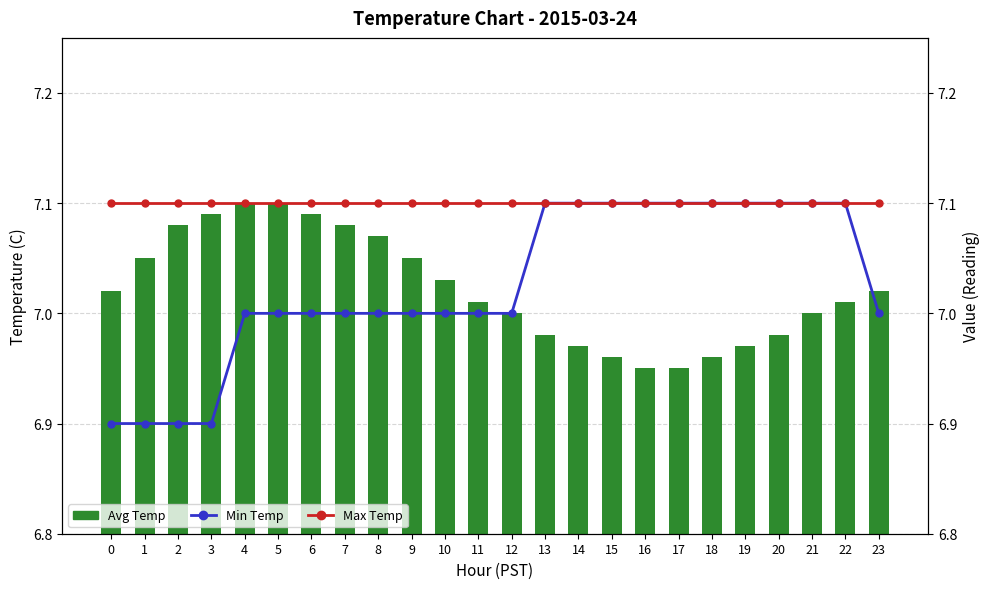

Rank the categories by Min Temp value from lowest to highest.

0, 1, 2, 3, 4, 5, 6, 7, 8, 9, 10, 11, 12, 23, 13, 14, 15, 16, 17, 18, 19, 20, 21, 22